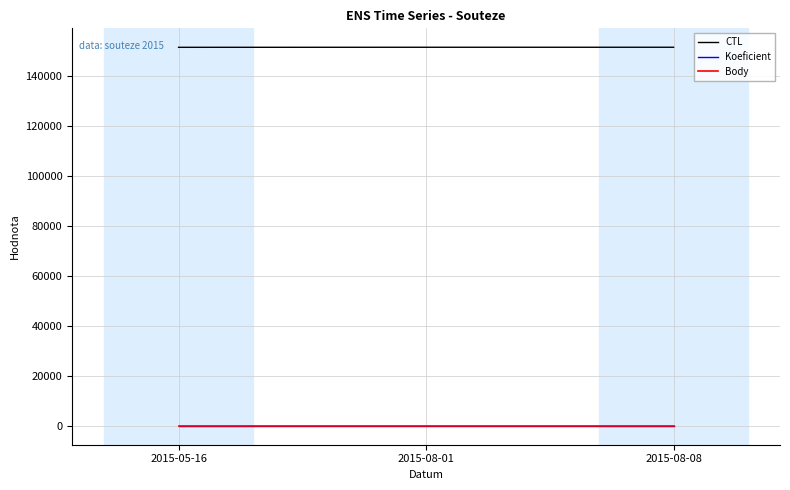

Rank the series by their maximum value, from lowest to highest.

Koeficient, Body, CTL